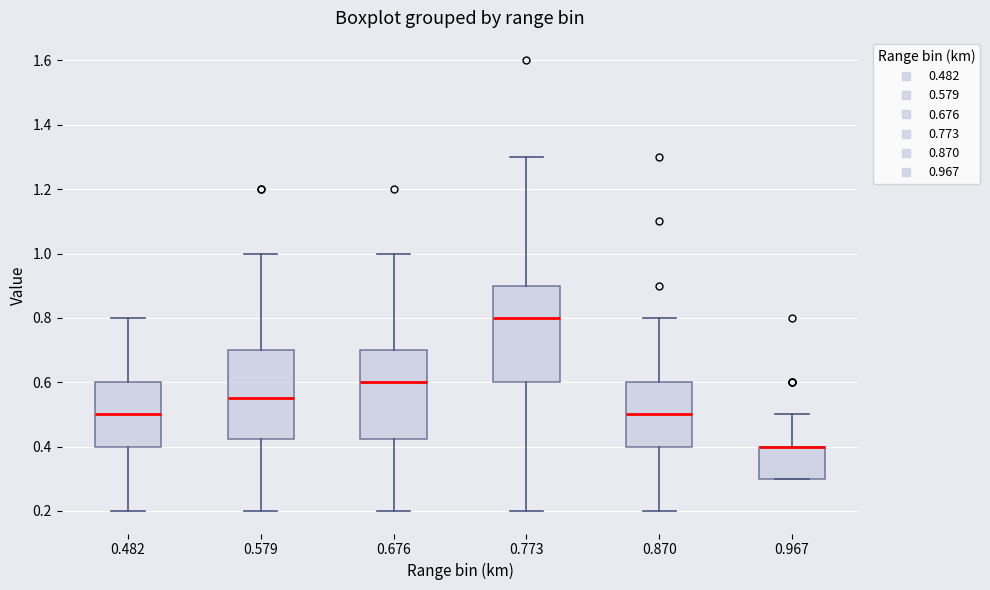

Comparing the boxes themselves (not the whiskers), which one is the tallest?

0.773